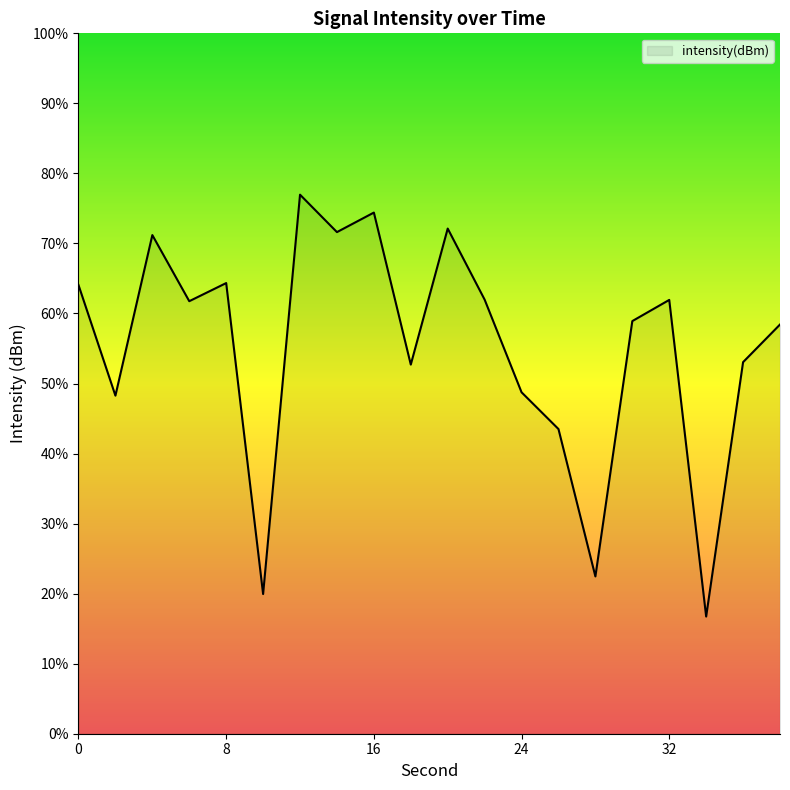

Which has a higher value, 26 or 24?

24